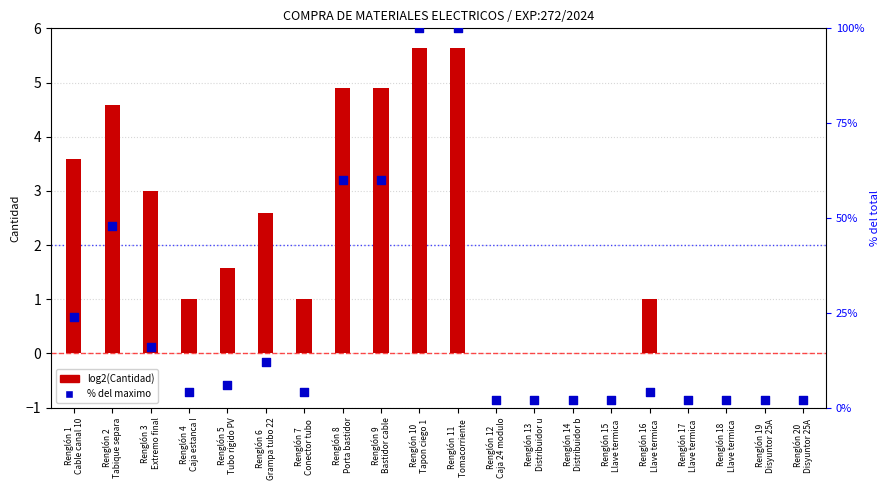

At how many categories does at least one series exceed 67?

2